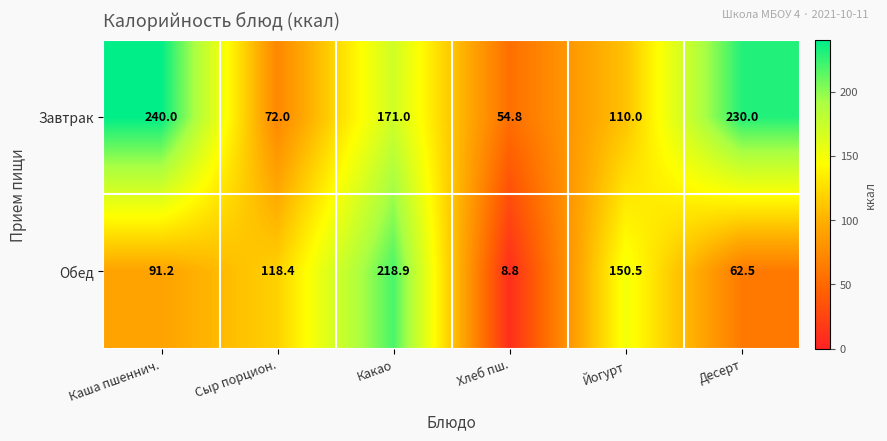

Which series has the largest range (max minus min)?

Обед